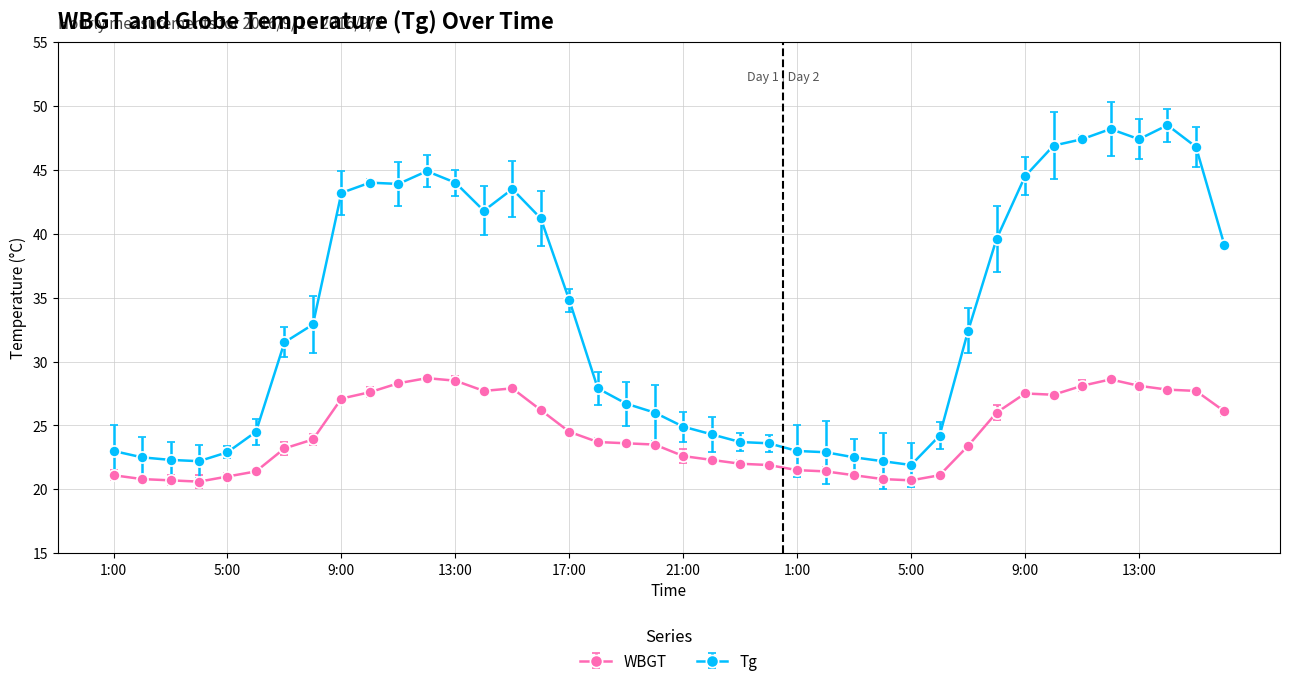

How many distinct data groups are displayed?

2